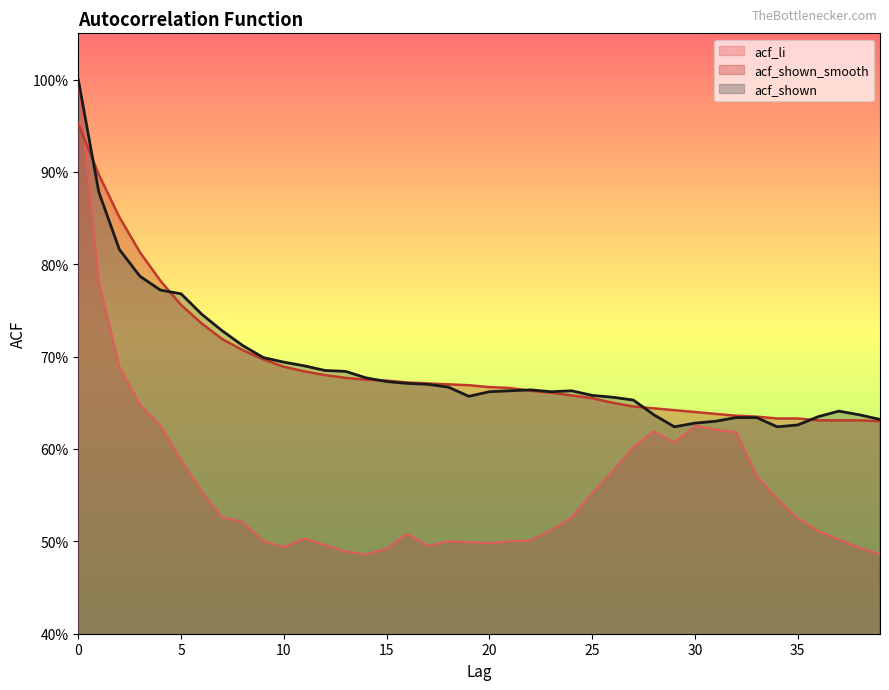

What is the difference between the highest and lowest values at 24?

0.1